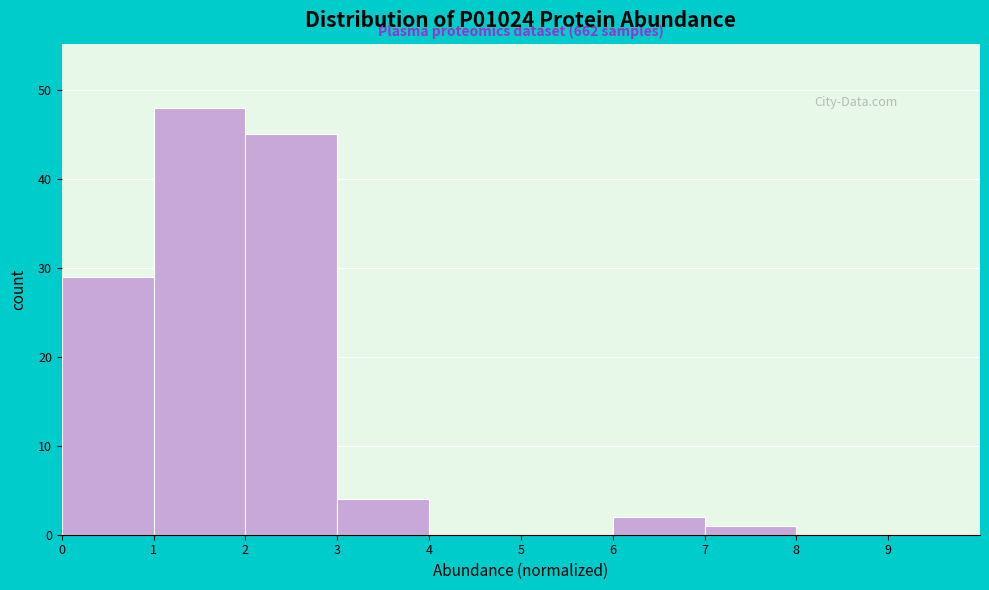

Which range on the x-axis has the tallest bar?

1 to 2